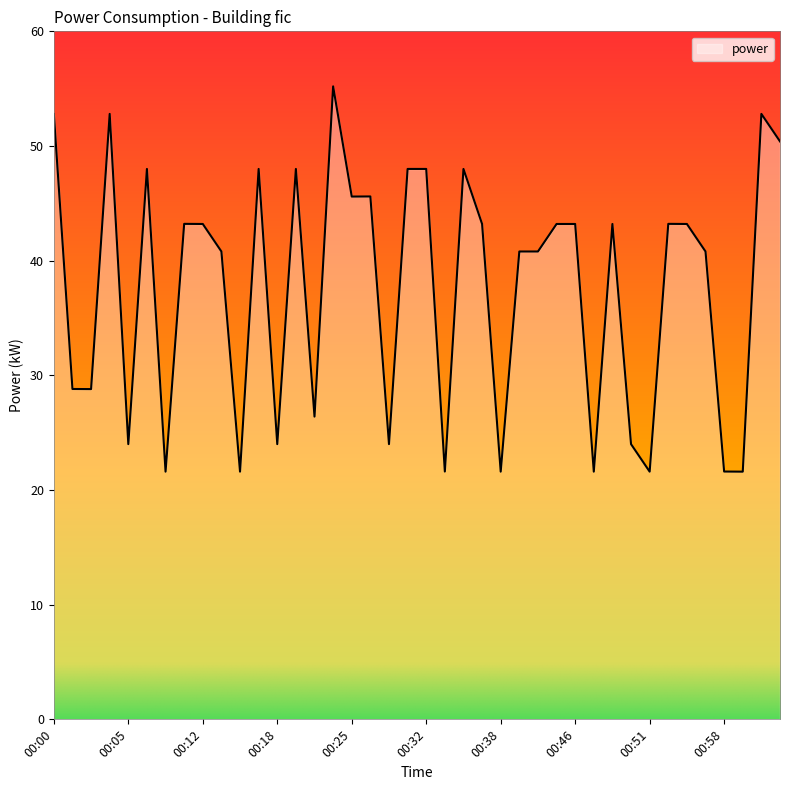

What is the minimum value shown in the chart?

21.6